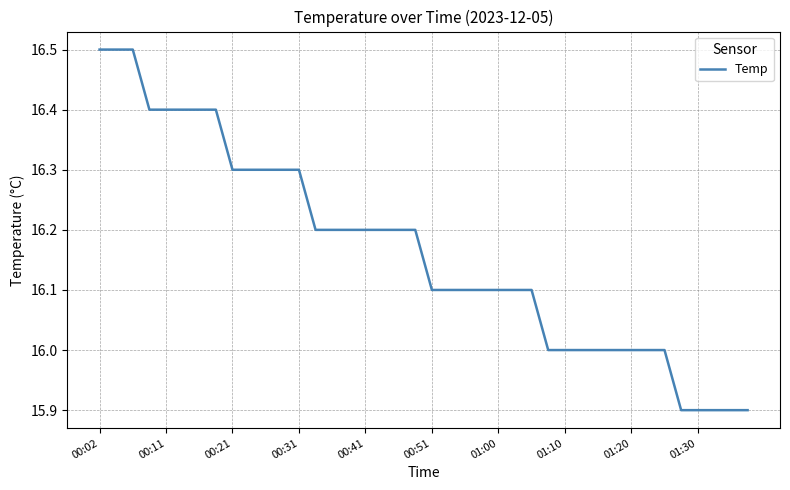

How many lines are shown in the chart?

1